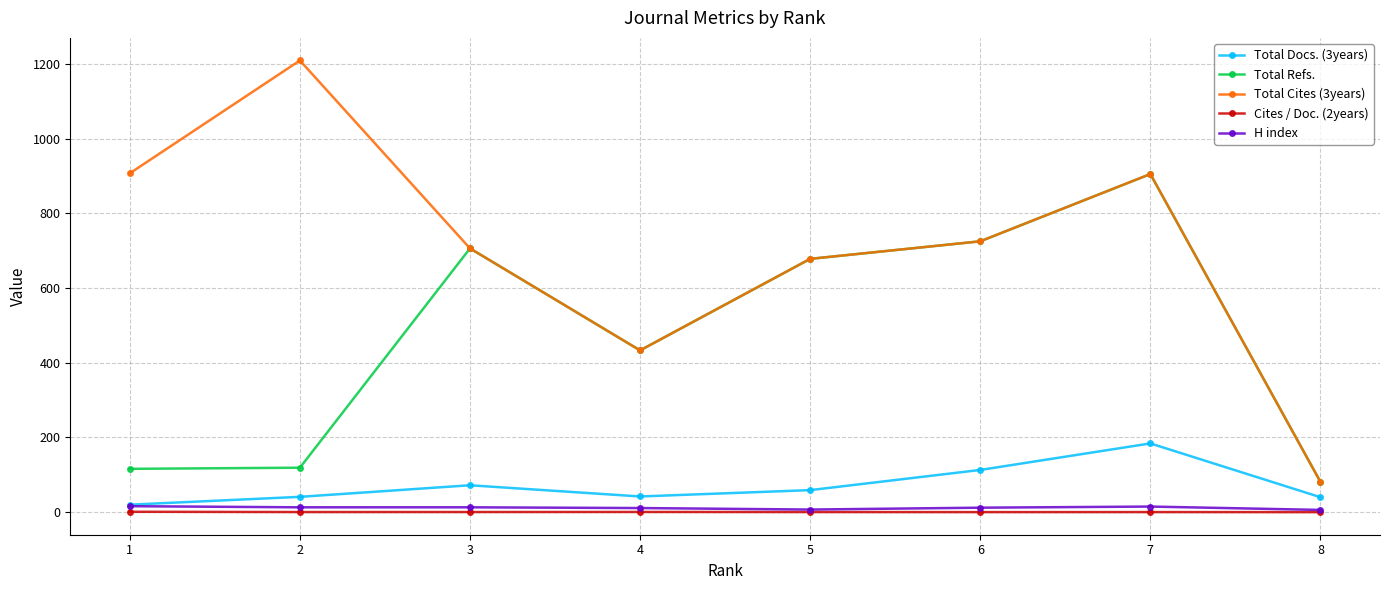

Which series has the widest spread of values?

Total Cites (3years)